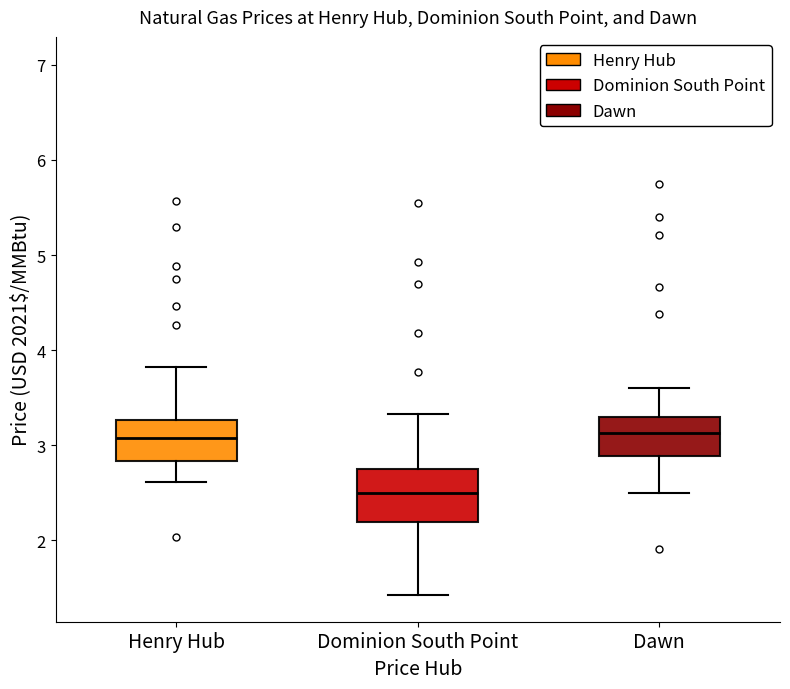

Reading left to right, read every box against the y-axis: the position of its median line, the range the box covers, and the ends of its whiskers. The values are not printed on the chart, so give them approximately, as read against the axis.

Henry Hub: median 3.1, box 2.8 to 3.3, whiskers 2.6 to 3.8
Dominion South Point: median 2.5, box 2.2 to 2.7, whiskers 1.4 to 3.3
Dawn: median 3.1, box 2.9 to 3.3, whiskers 2.5 to 3.6